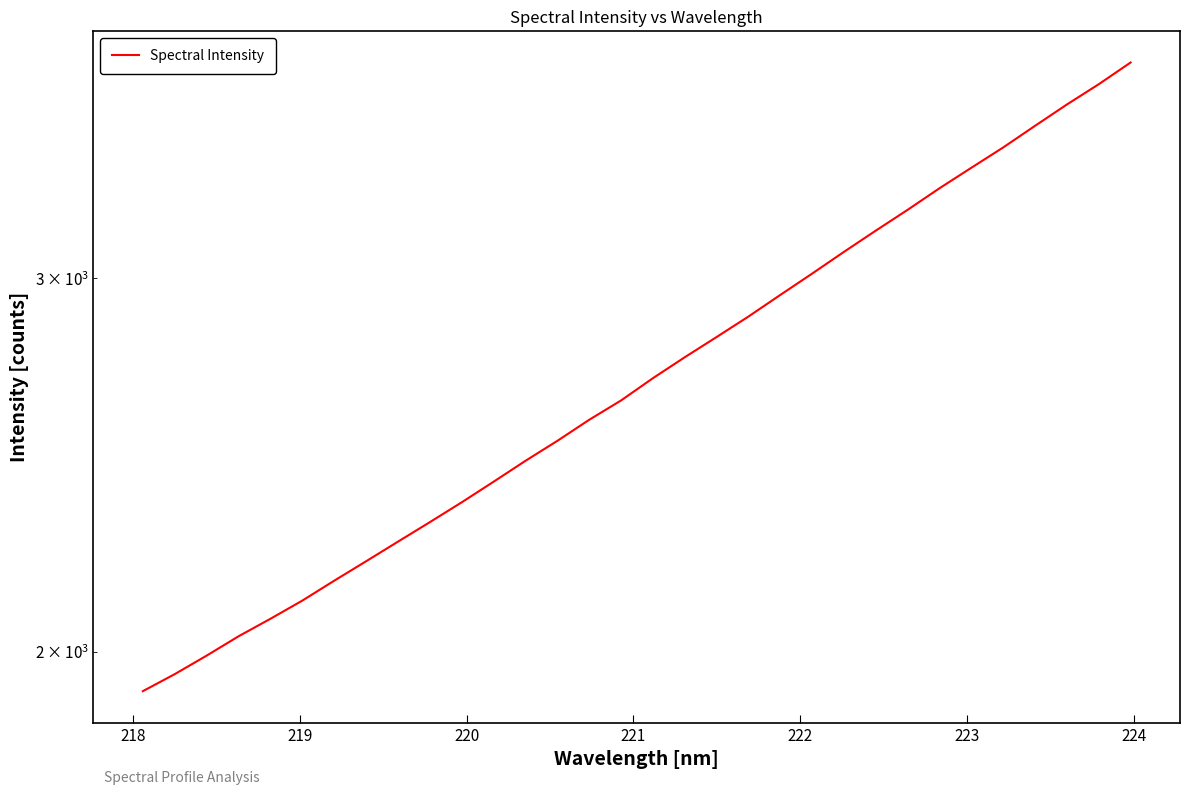

What is the maximum value shown in the chart?

3791.9